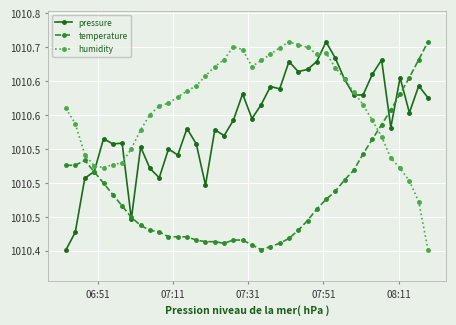

What are all the series names shown in the legend?

pressure, temperature, humidity